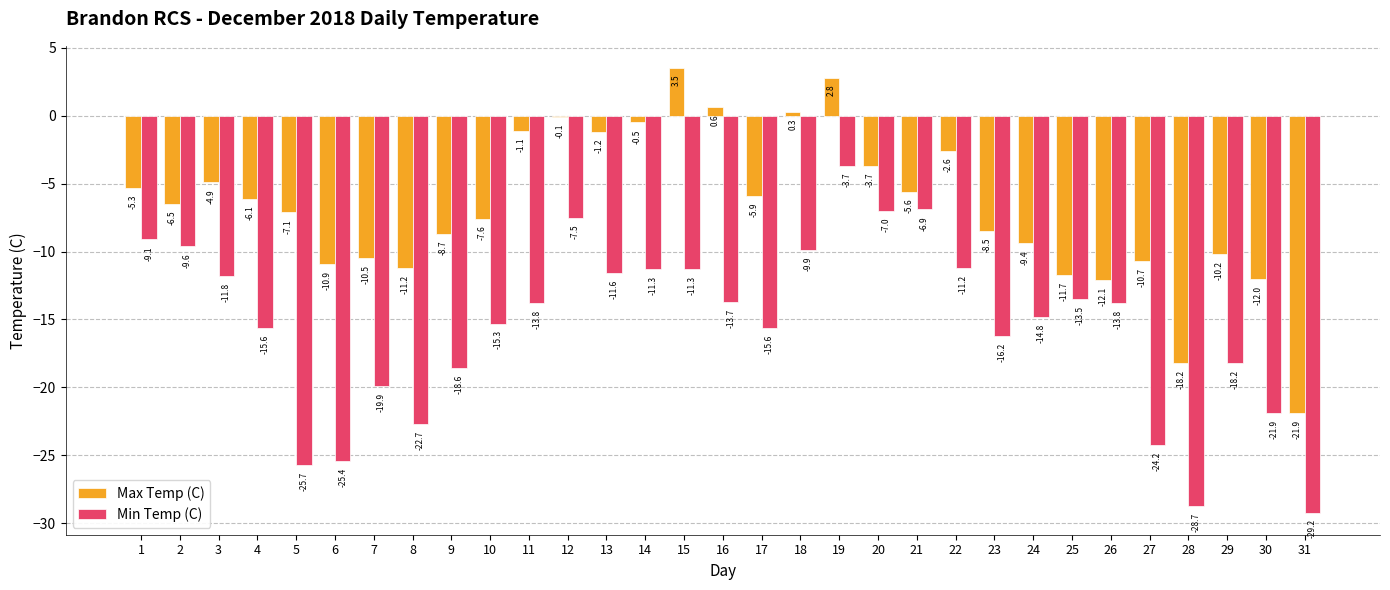

What is the spread (max minus min) of values at 21?

1.3